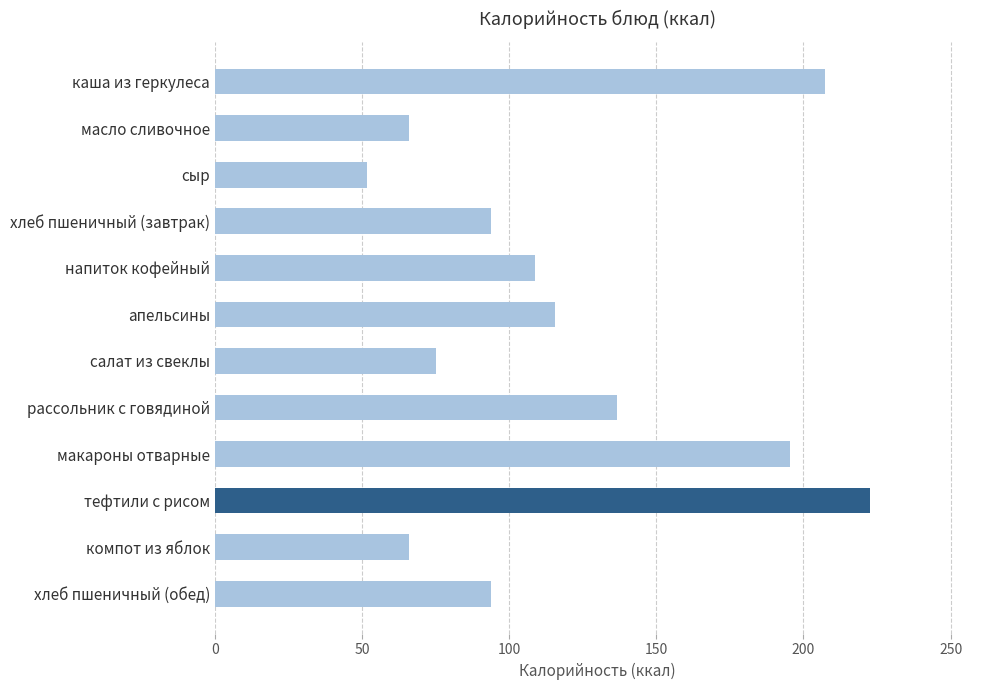

At which category does the chart reach its minimum across all series?

сыр